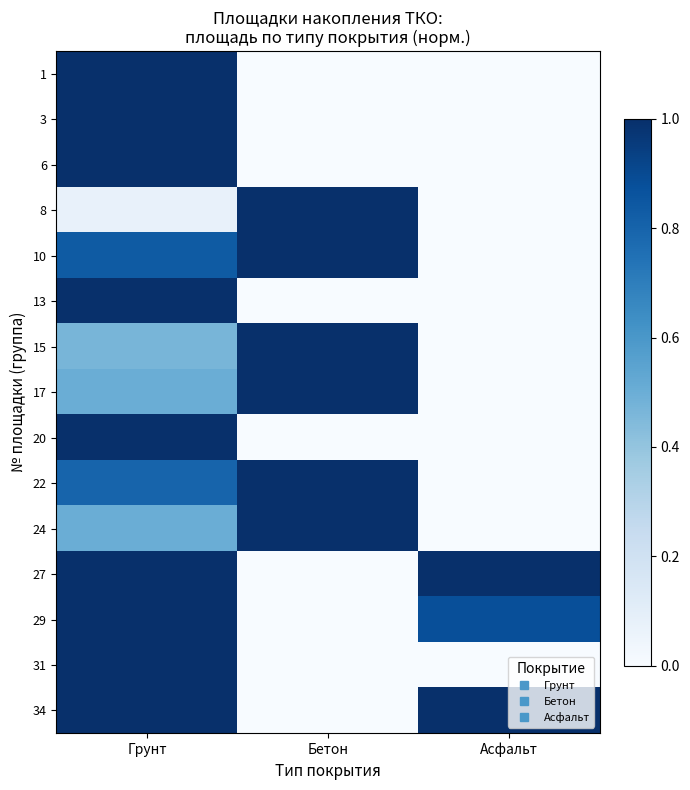

Between Бетон and Асфальт, which is larger?

Бетон